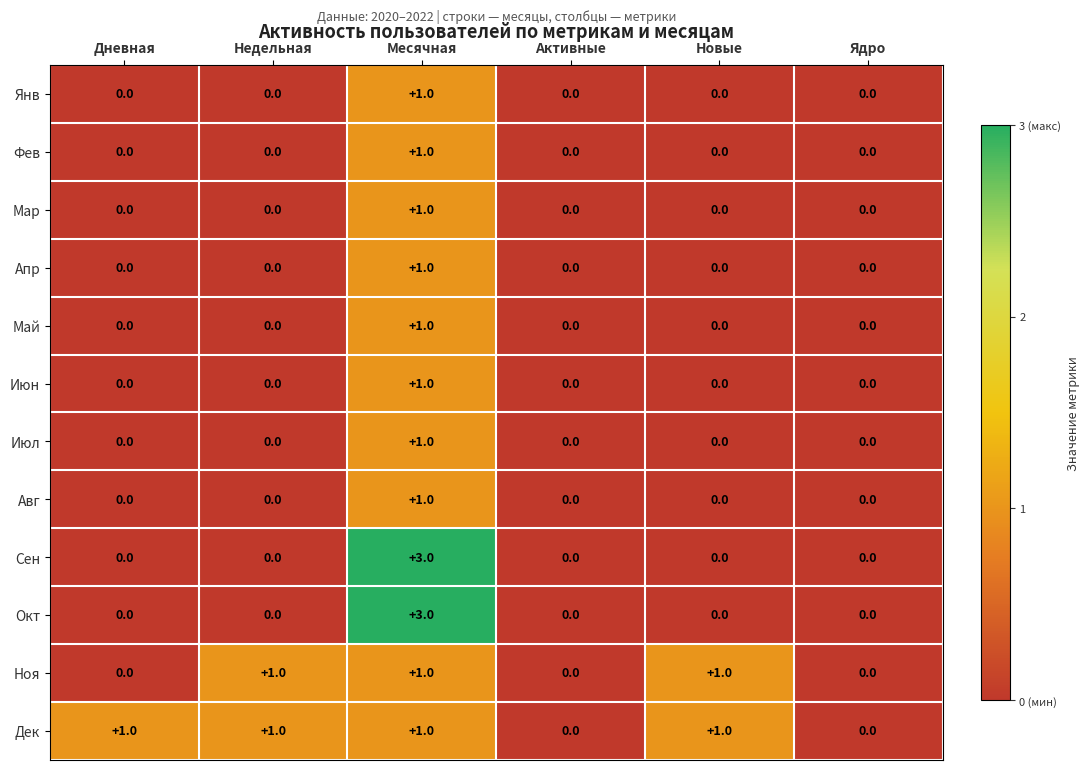

How many series are shown in this chart?

12